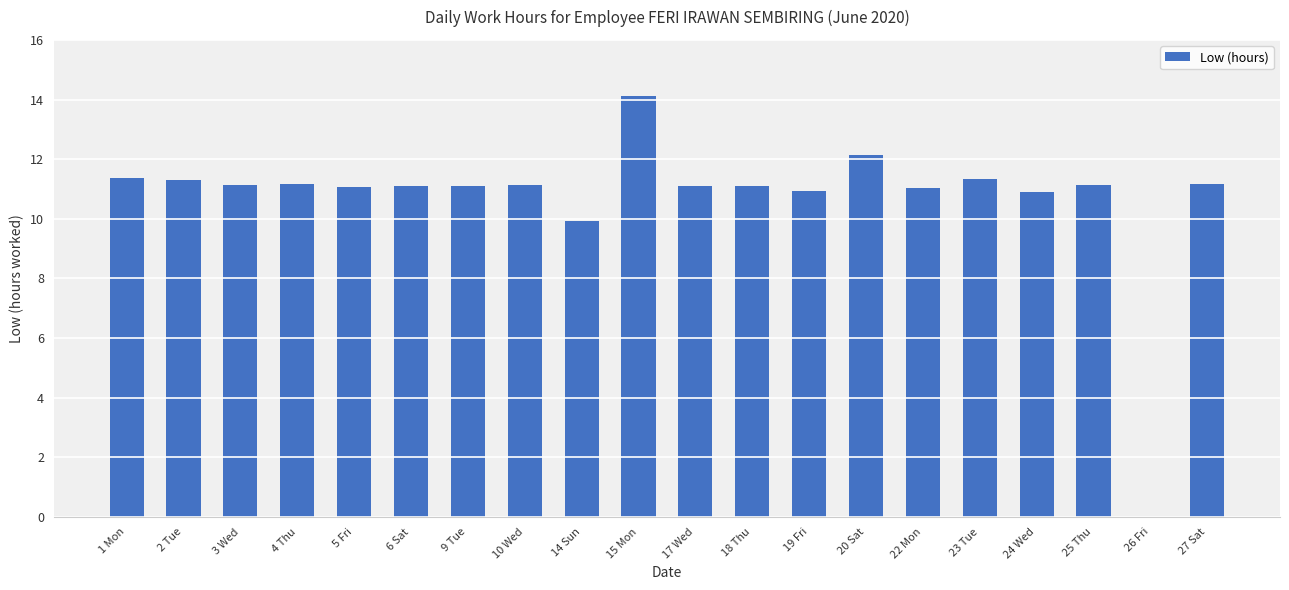

What is the greatest value displayed?

14.1